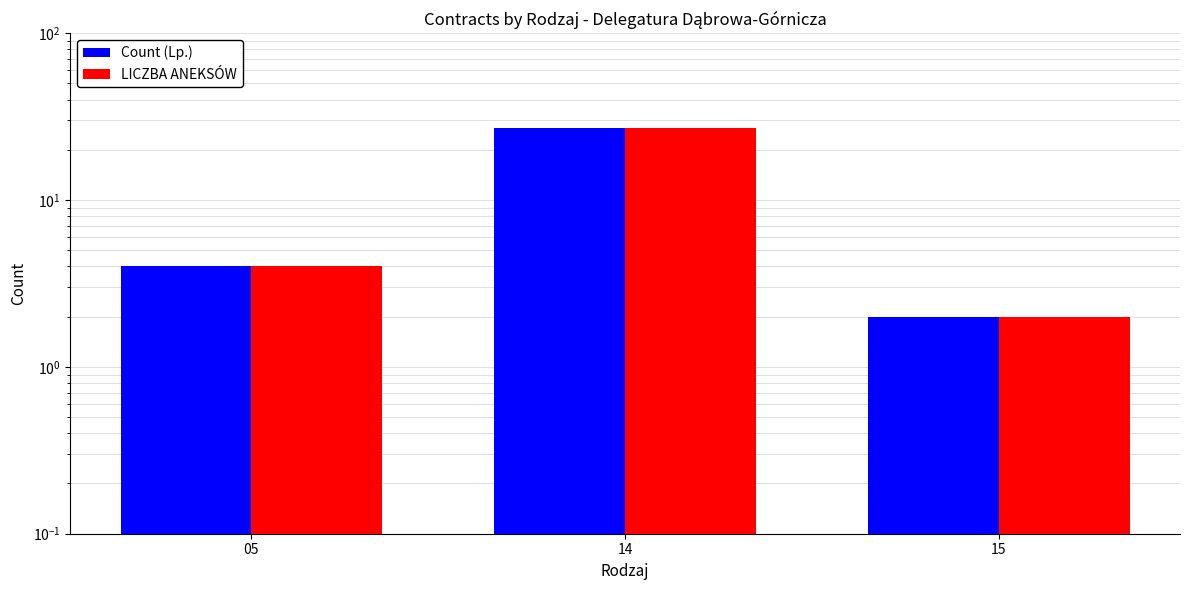

Reading right to left, extract all data points from this chart.

Count (Lp.): 2	27	4
LICZBA ANEKSÓW: 2	27	4